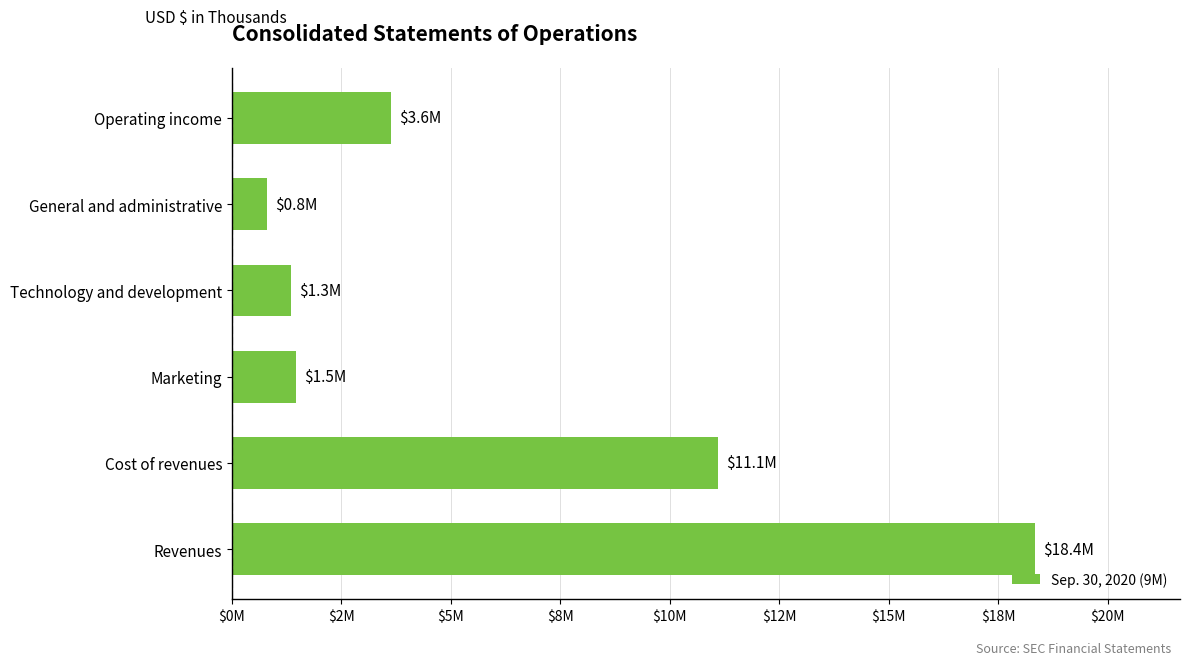

Are the bars horizontal?

Yes